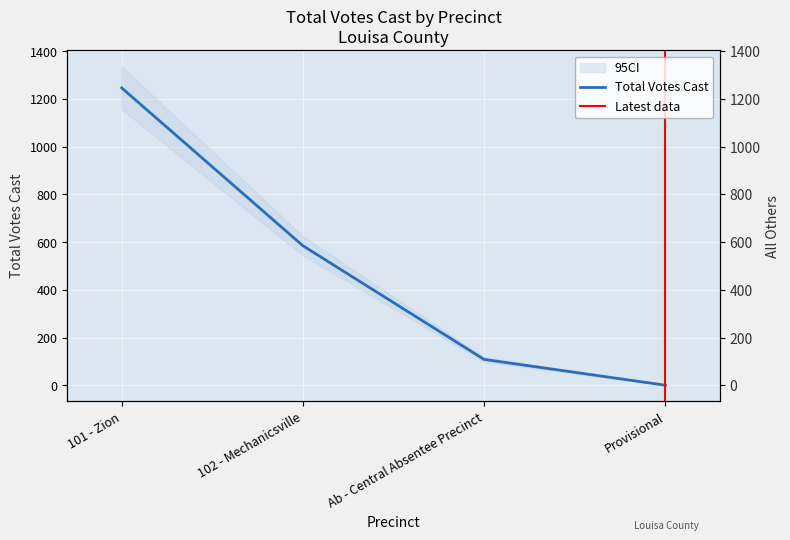

What is the sum of the values at Provisional and 102 - Mechanicsville?

586